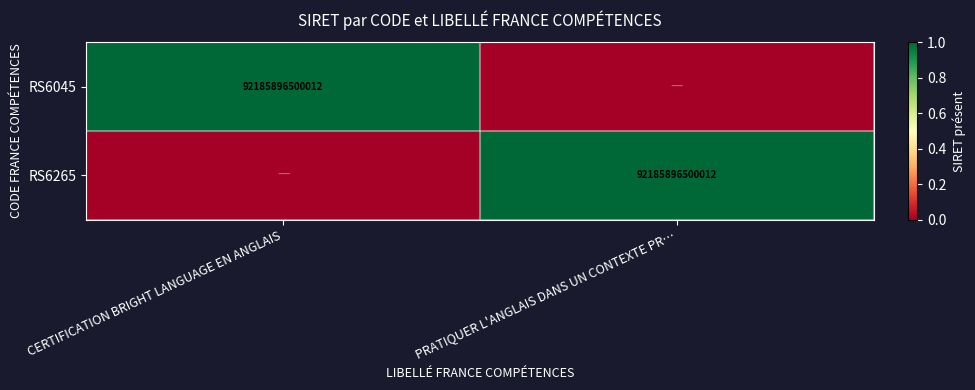

At which category is the sum across all series the highest?

CERTIFICATION BRIGHT LANGUAGE EN ANGLAIS